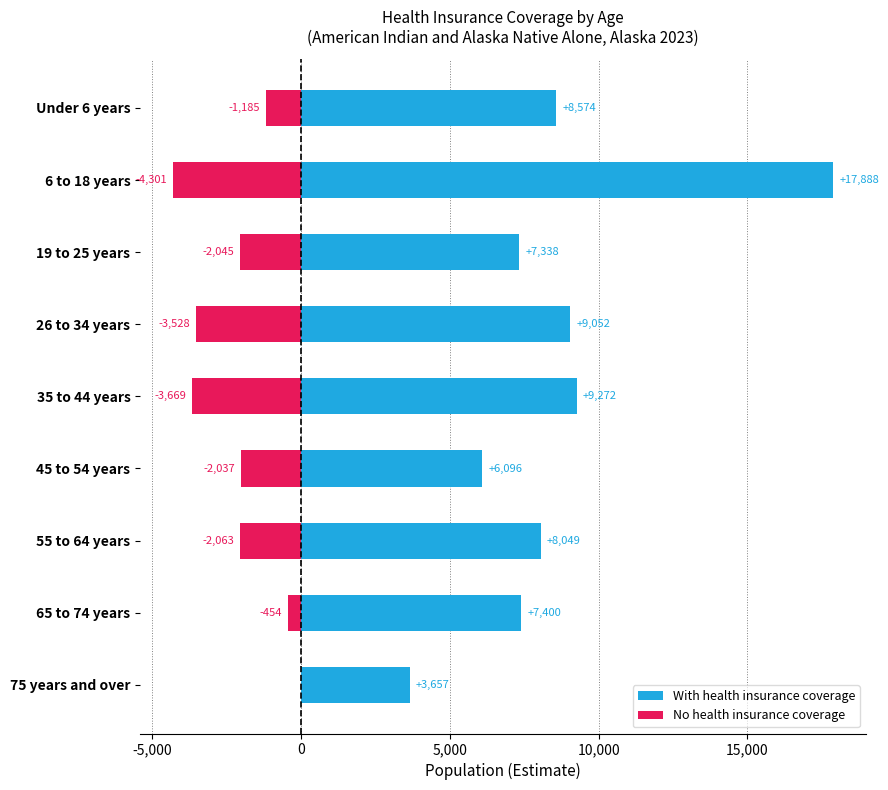

What is the minimum value shown in the chart?

-4301